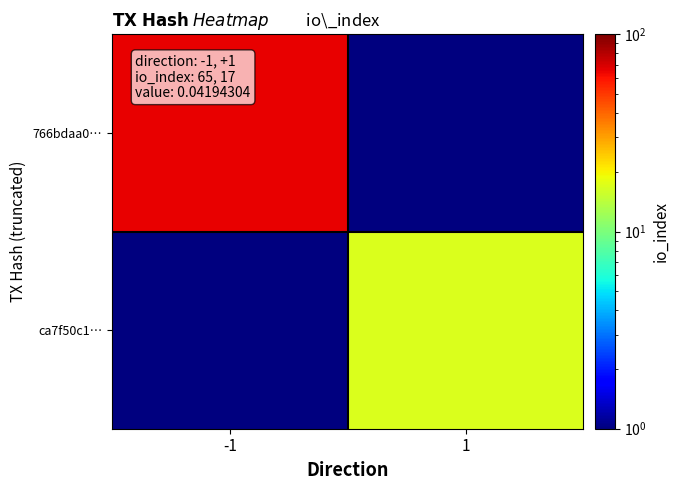

Which category has the highest value across all series?

-1